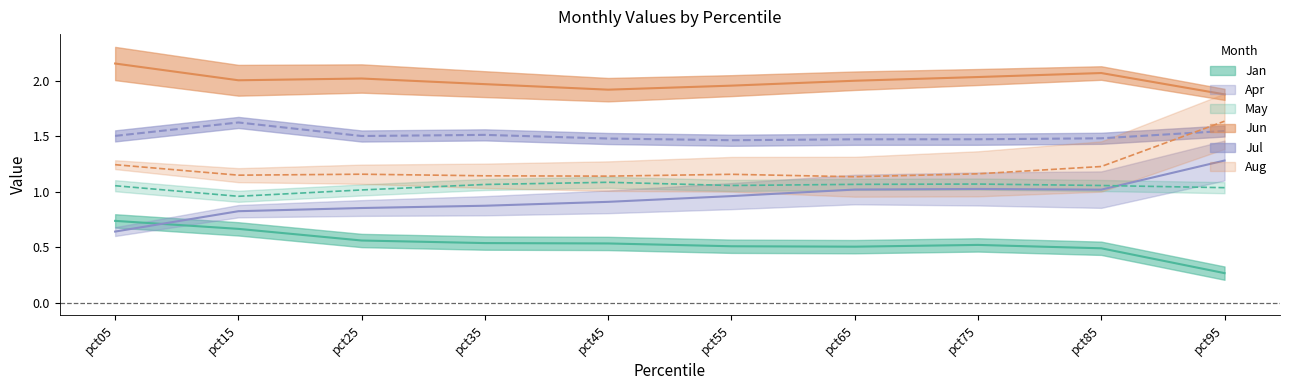

What is the sum of all Jan values?

5.3